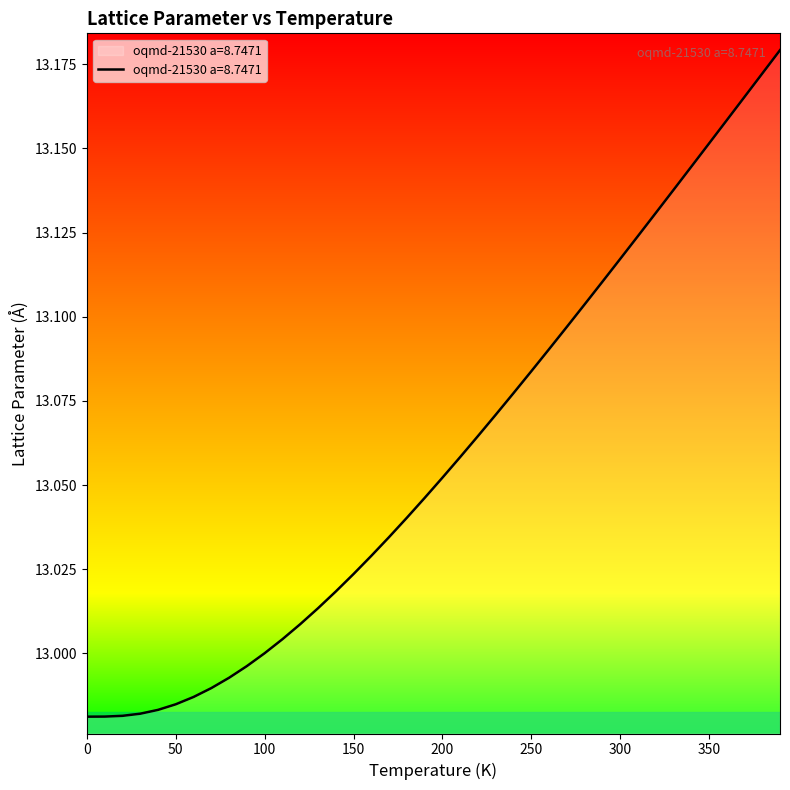

Reading right to left, extract all data points from this chart.

390.0=13.2	380.0=13.2	370.0=13.2	360.0=13.2	350.0=13.2	340.0=13.1	330.0=13.1	320.0=13.1	310.0=13.1	300.0=13.1	290.0=13.1	280.0=13.1	270.0=13.1	260.0=13.1	250.0=13.1	240.0=13.1	230.0=13.1	220.0=13.1	210.0=13.1	200.0=13.1	190.0=13.0	180.0=13.0	170.0=13.0	160.0=13.0	150.0=13.0	140.0=13.0	130.0=13.0	120.0=13.0	110.0=13.0	100.0=13.0	90.0=13.0	80.0=13.0	70.0=13.0	60.0=13.0	50.0=13.0	40.0=13.0	30.0=13.0	20.0=13.0	10.0=13.0	0.0=13.0